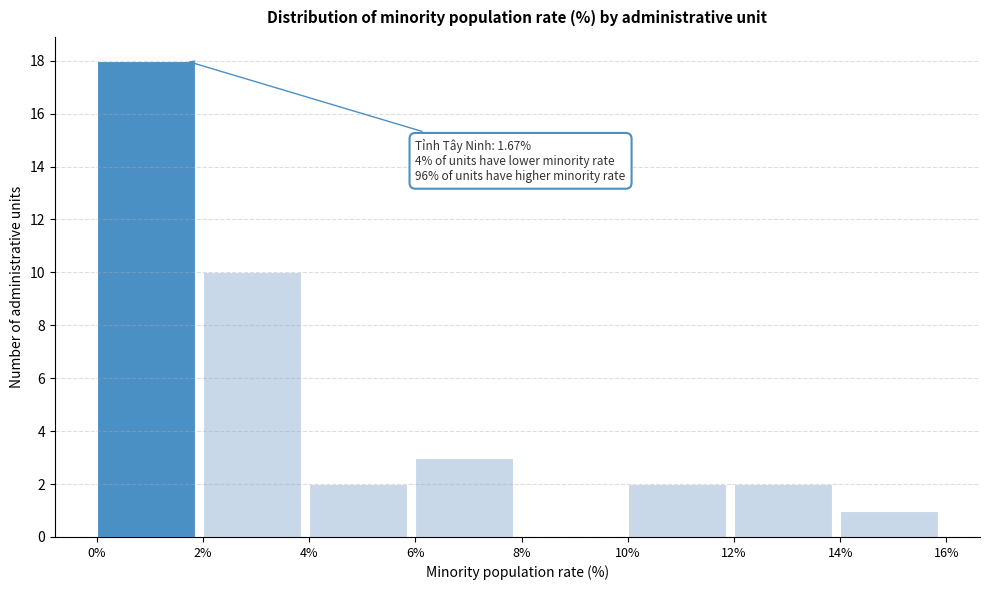

Over which range of the x-axis is the bar tallest?

0% to 2%